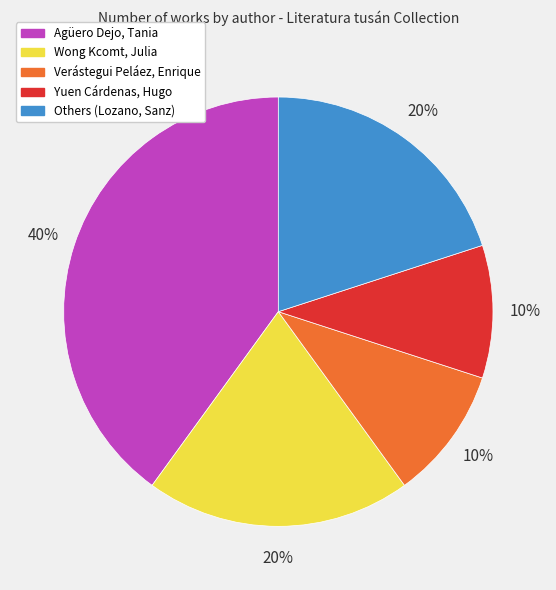

The Agüero Dejo, Tania slice represents 40% of the pie. True or false?

True